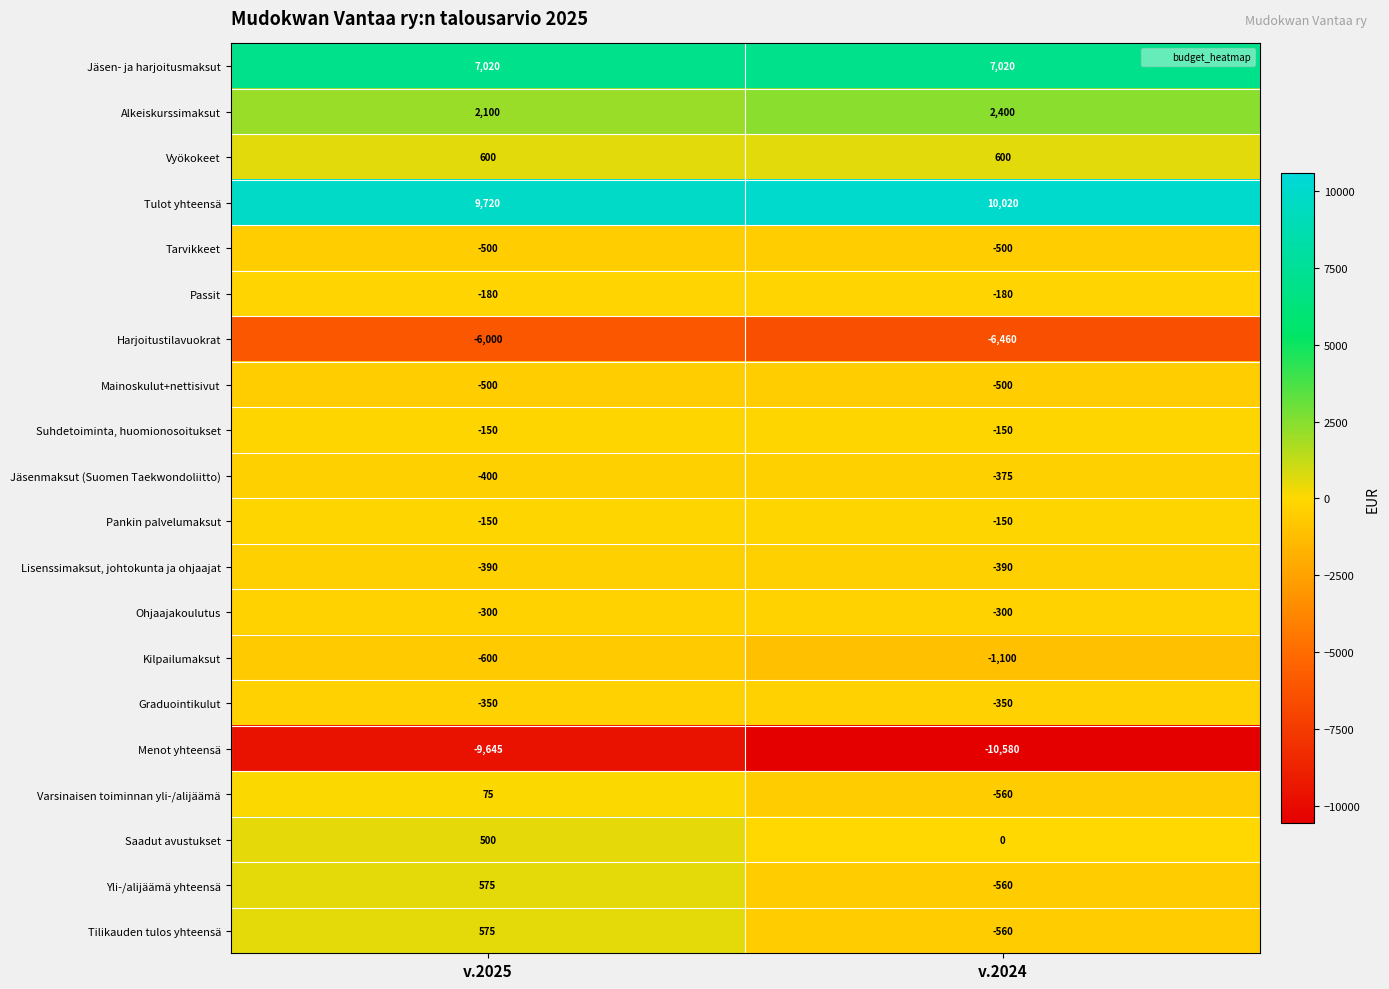

What is the spread (max minus min) of values at v.2024?

20600